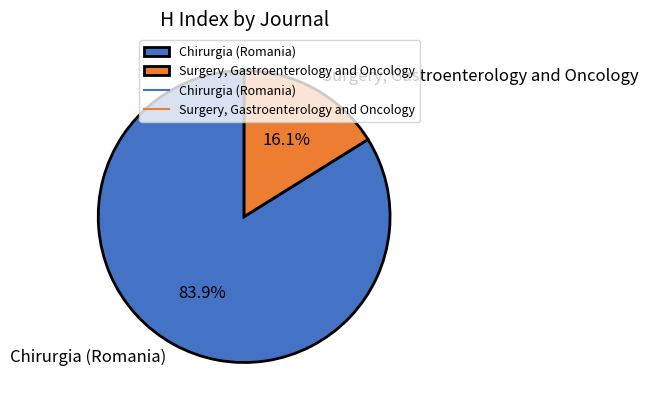

What percentage is the Surgery, Gastroenterology and Oncology slice, to the nearest percent?

16%